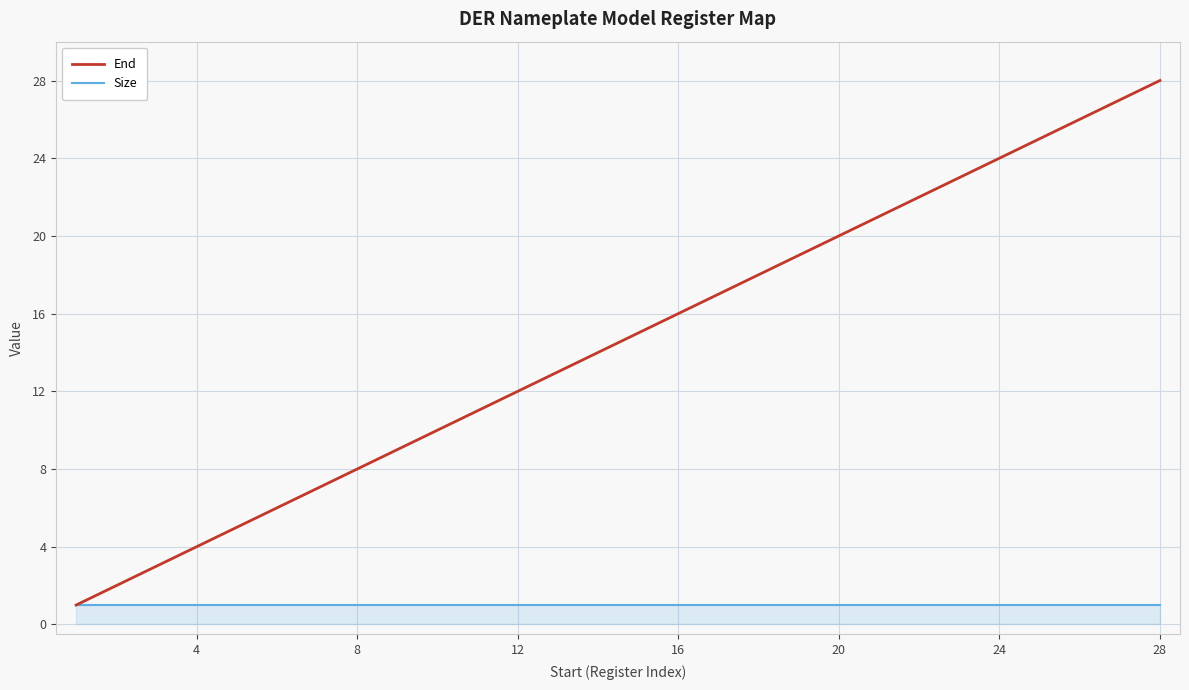

List the series in order of their overall mean, highest first.

End, Size